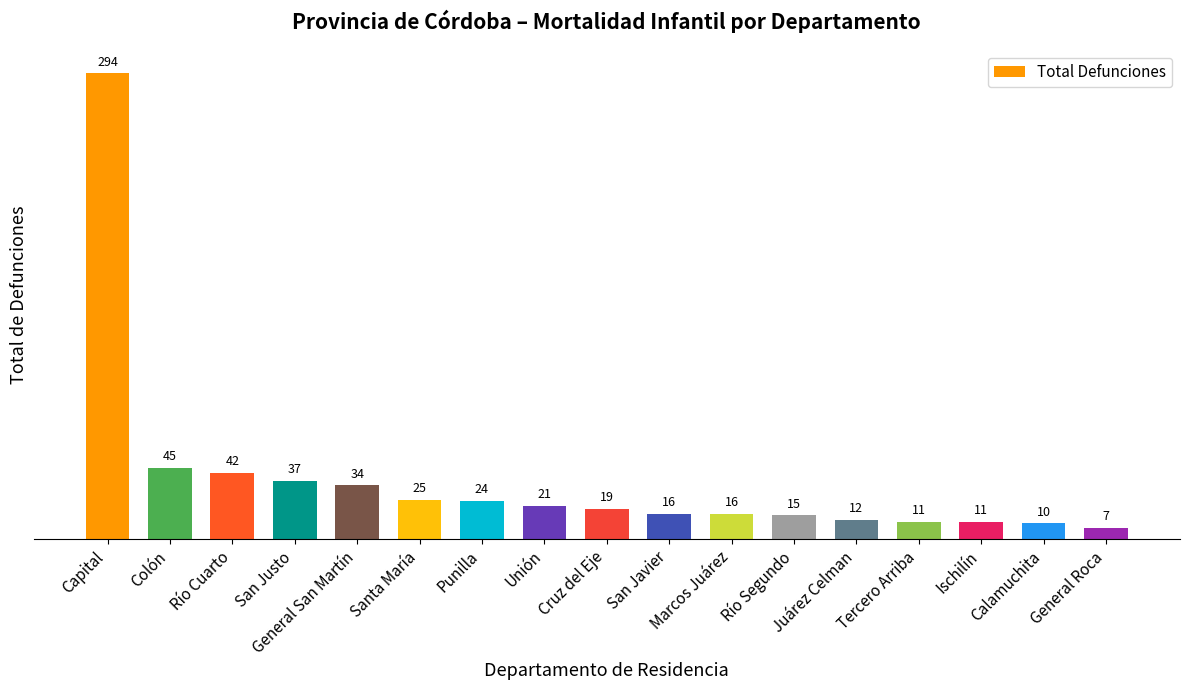

Does the chart contain any negative values?

No